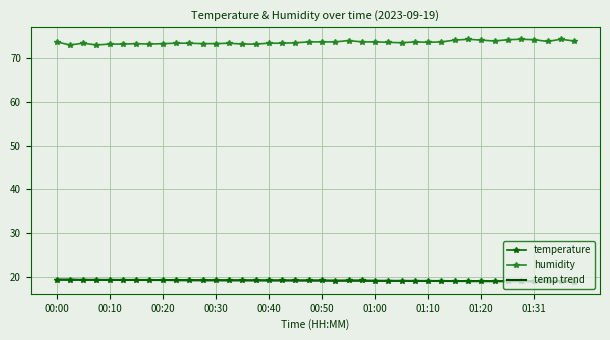

What is the minimum value shown in the chart?

18.9